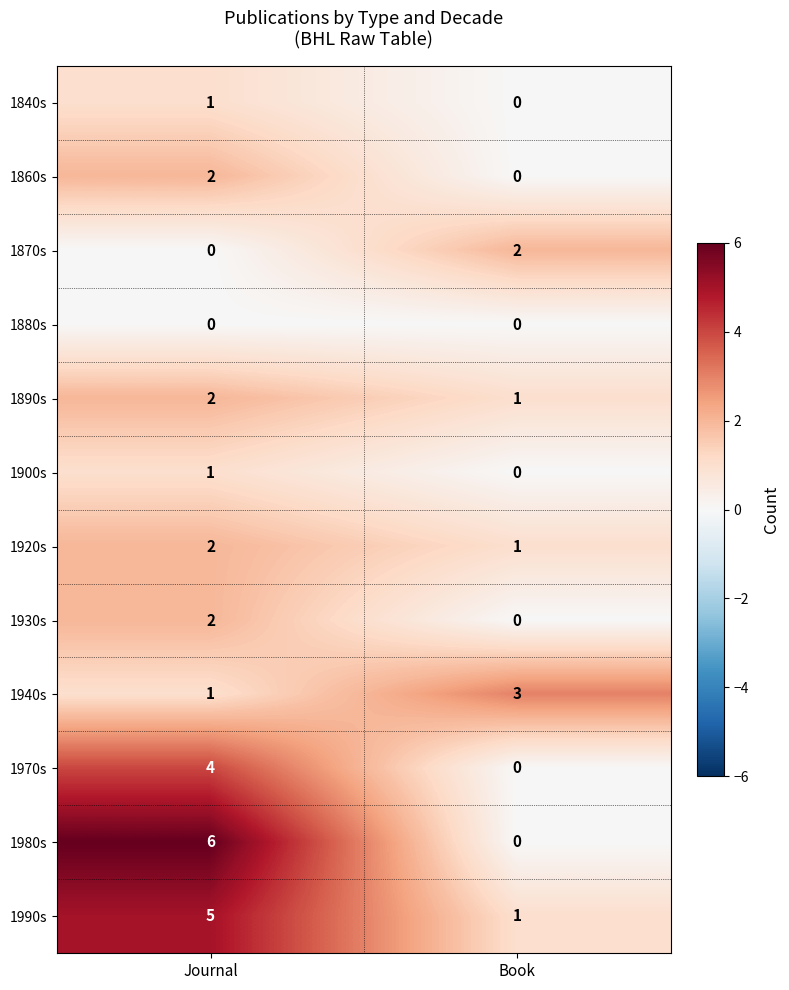

What is the total value across all series at Book?

8